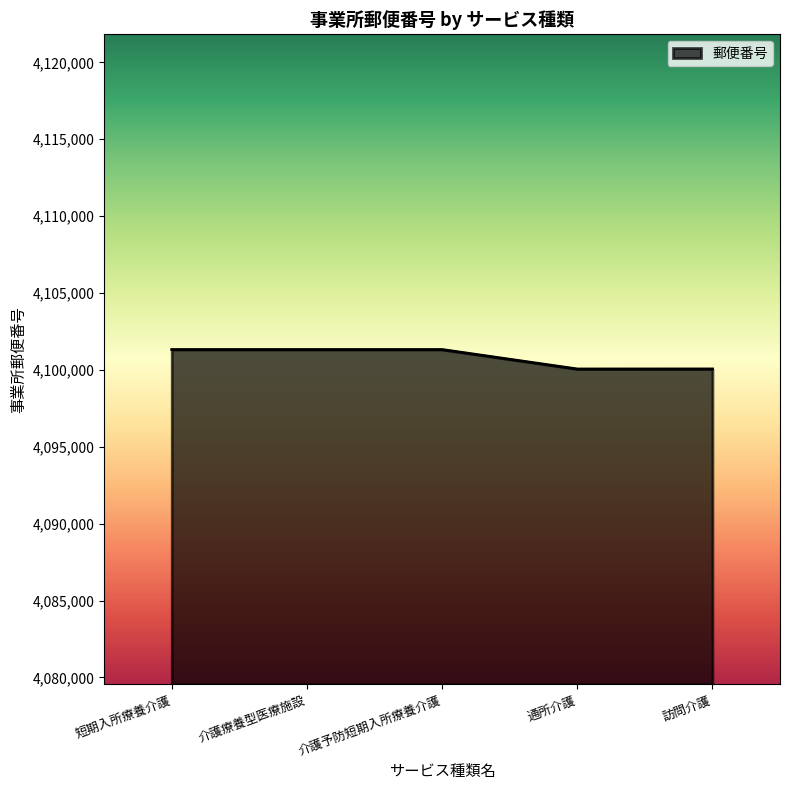

True or false: the data has more than 1 interior local peaks.

False